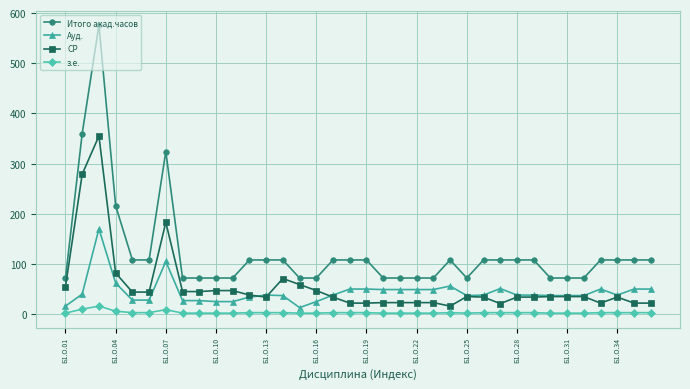

What is the highest value of the з.е. series?

16